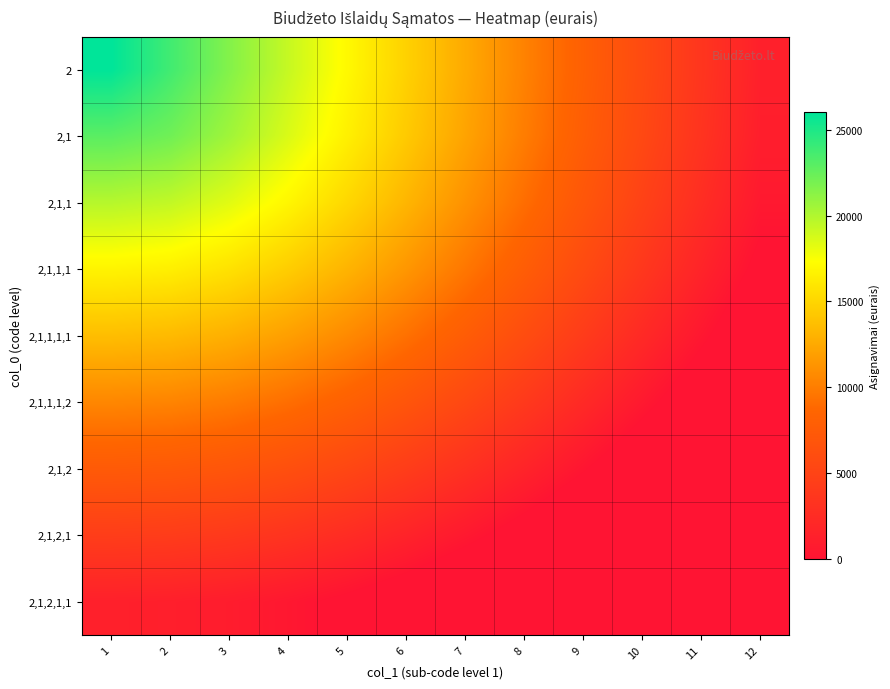

What is the spread (max minus min) of values at 3?

20614.0